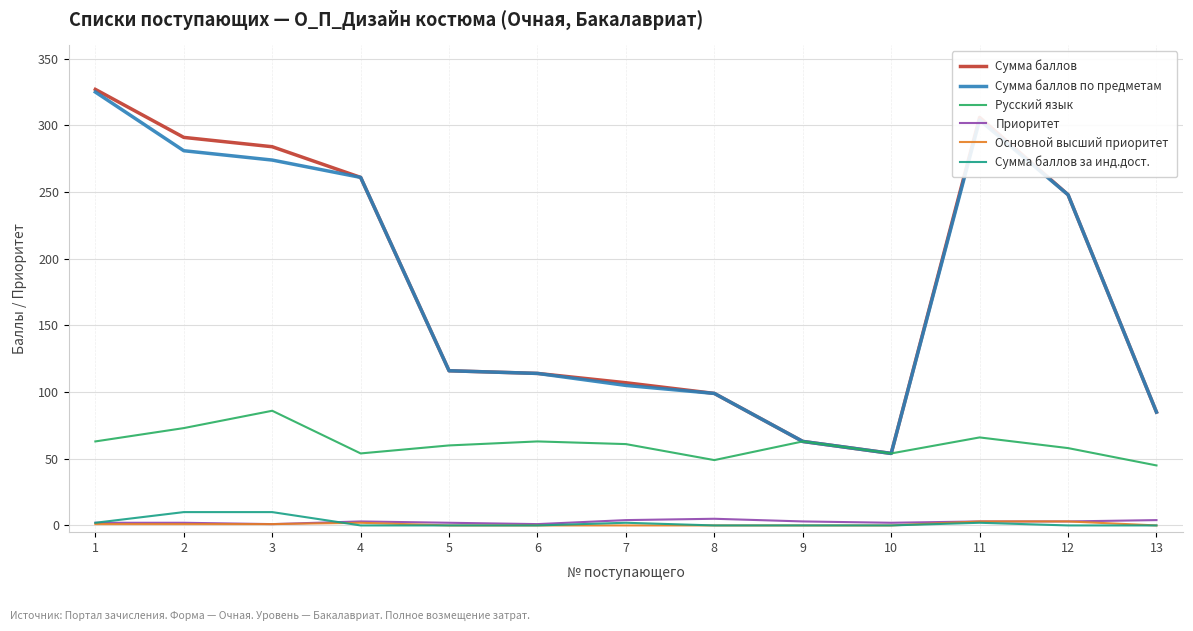

At which label does Сумма баллов reach its minimum?

10